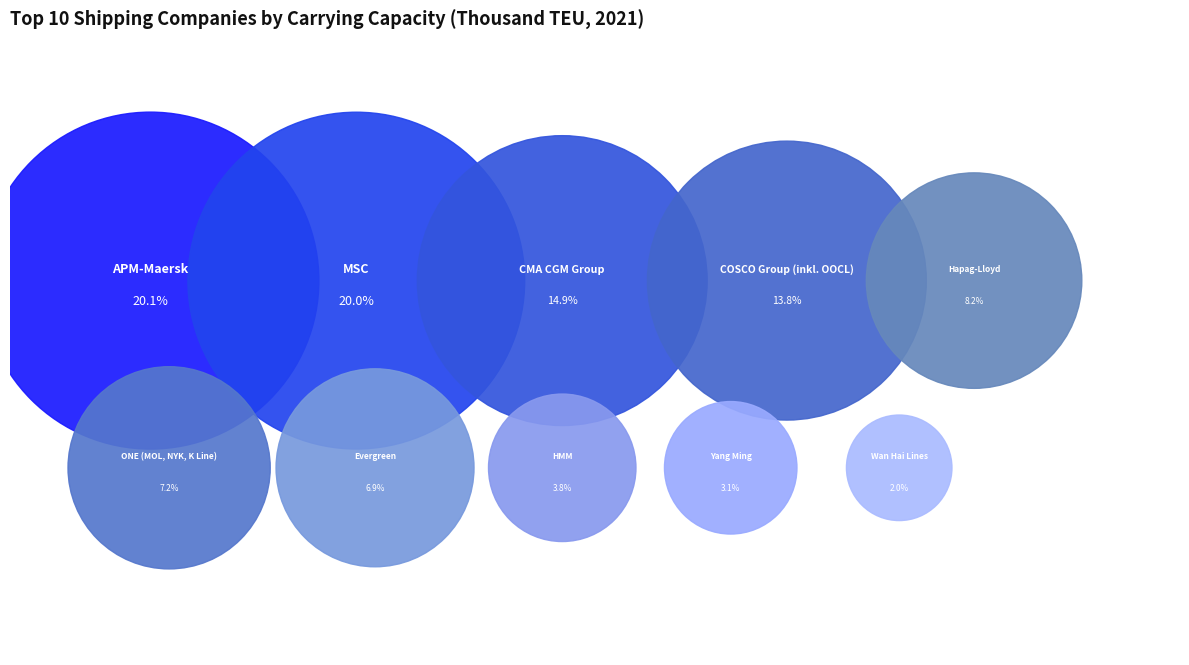

Does APM-Maersk account for over 50% of the chart?

No